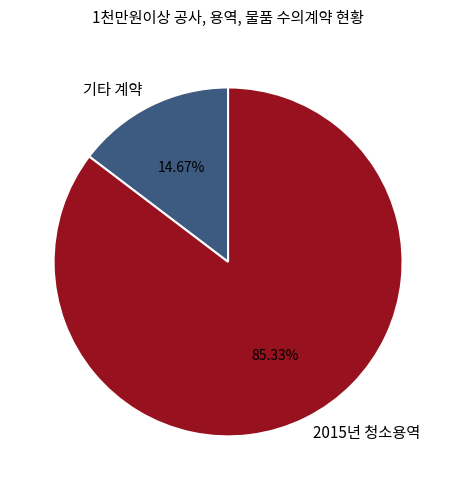

Rank the categories by value from lowest to highest.

기타 계약, 2015년 청소용역